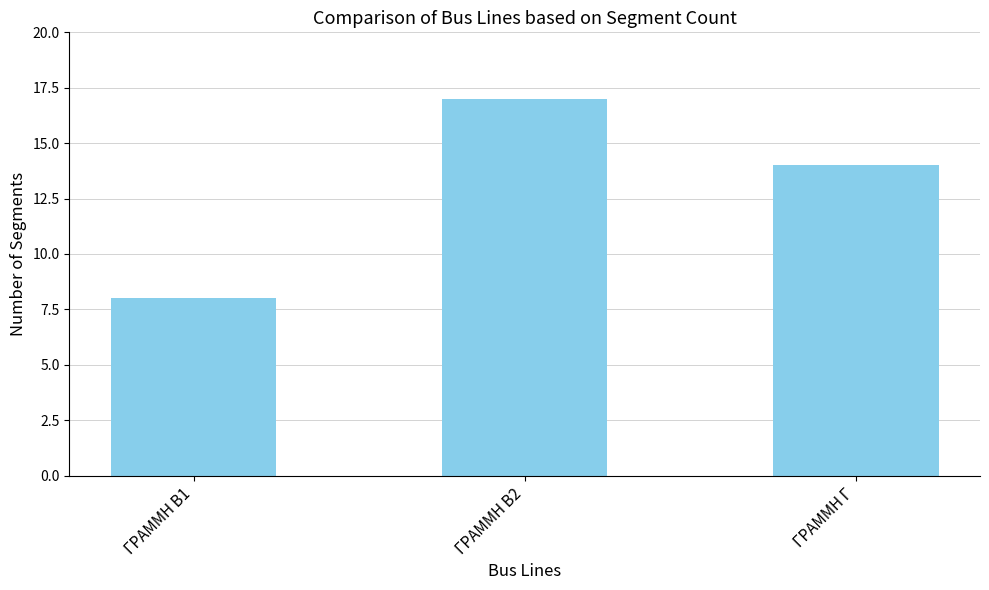

What is the difference between the values at ΓΡΑΜΜΗ Β2 and ΓΡΑΜΜΗ Β1?

9